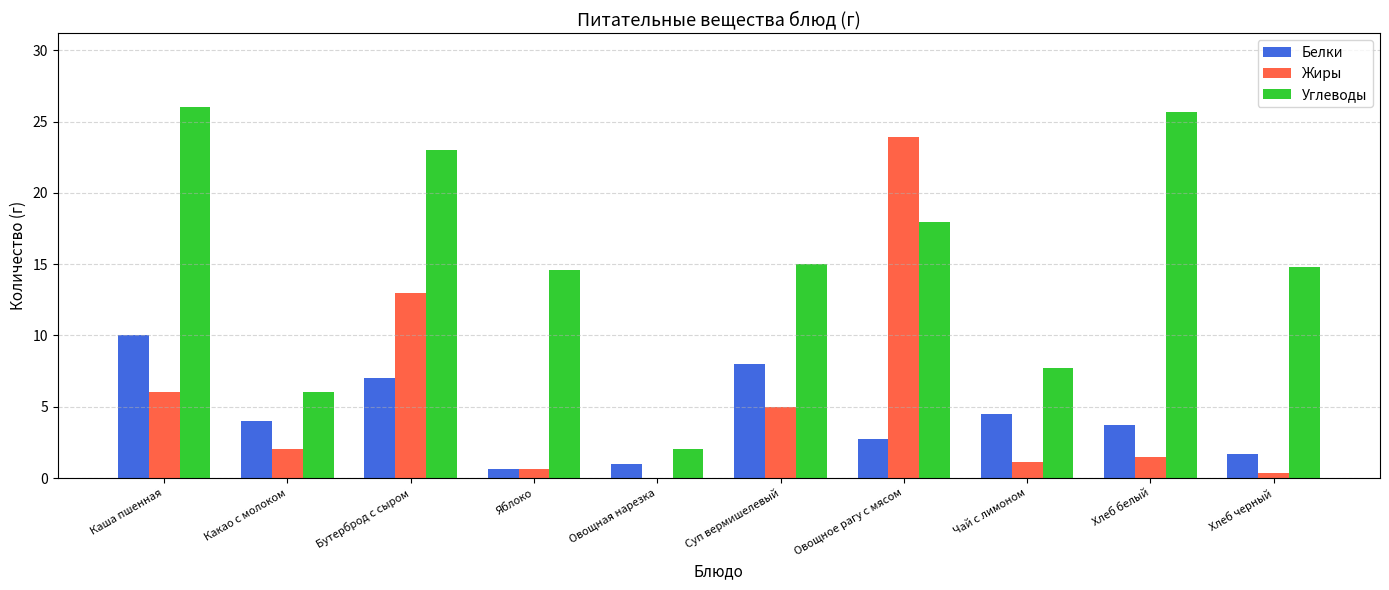

What is the sum of all Жиры values?

53.4